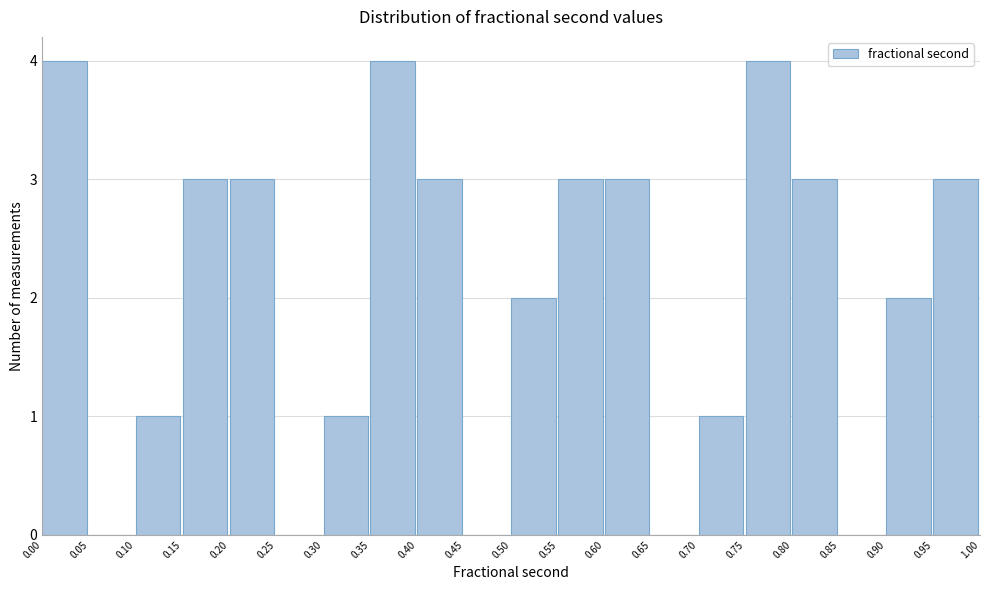

Reading left to right, transcribe this chart: for each bar, give the range it covers on the x-axis and its height. The values are not printed on the chart, so give them approximately, as read against the axis.

0.00 to 0.05: 4
0.05 to 0.10: 0
0.10 to 0.15: 1
0.15 to 0.20: 3
0.20 to 0.25: 3
0.25 to 0.30: 0
0.30 to 0.35: 1
0.35 to 0.40: 4
0.40 to 0.45: 3
0.45 to 0.50: 0
0.50 to 0.55: 2
0.55 to 0.60: 3
0.60 to 0.65: 3
0.65 to 0.70: 0
0.70 to 0.75: 1
0.75 to 0.80: 4
0.80 to 0.85: 3
0.85 to 0.90: 0
0.90 to 0.95: 2
0.95 to 1.00: 3